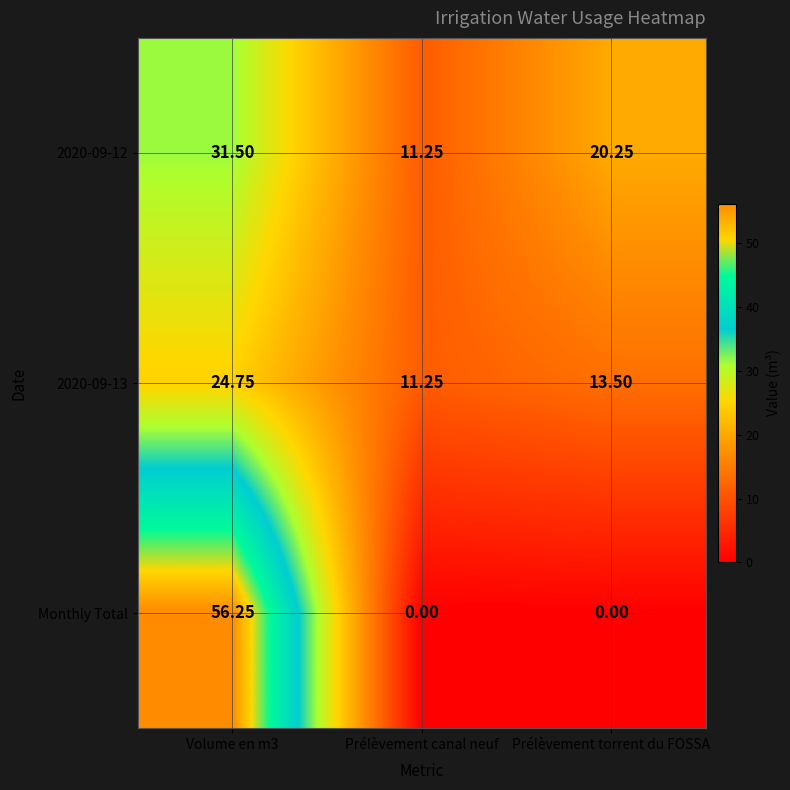

Where is 2020-09-12 nearest to the value 21?

Prélèvement torrent du FOSSA